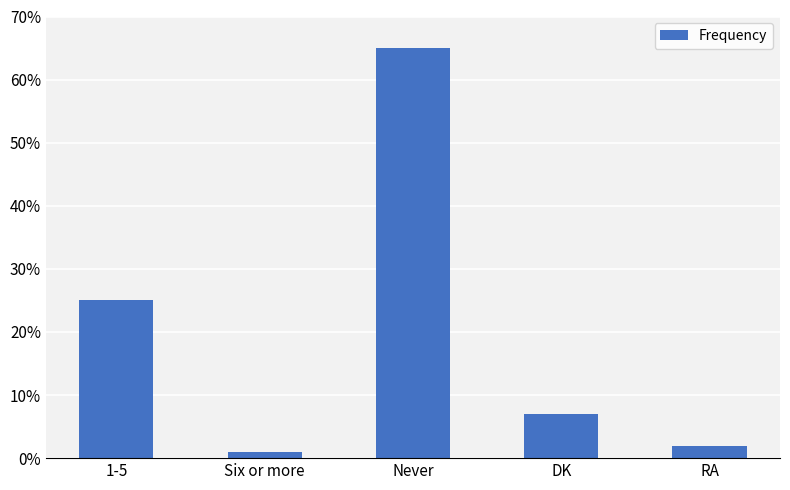

What is the difference between the maximum and minimum values?

64